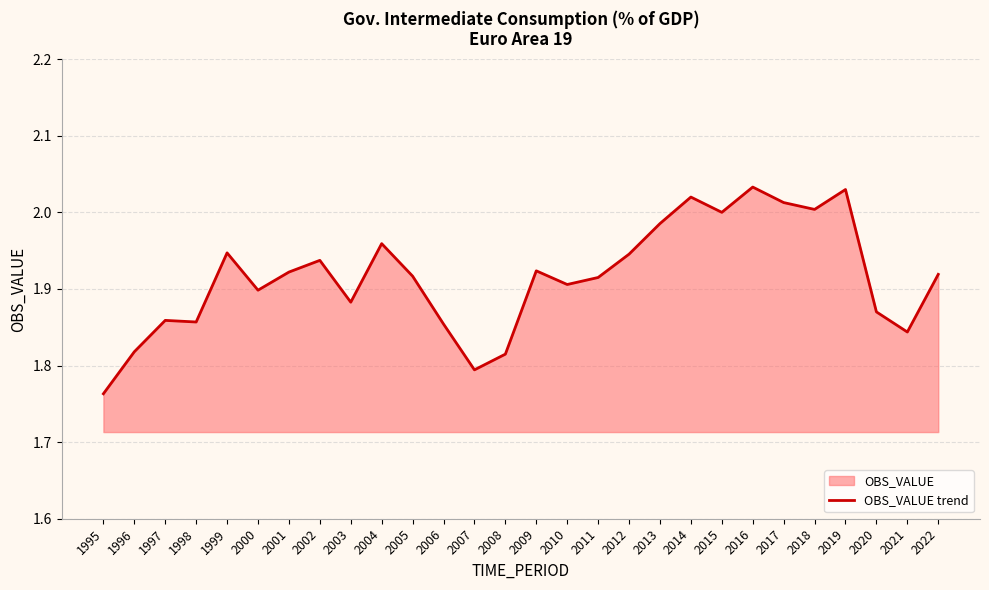

List the labels in order of value, smallest first.

1995, 2007, 2008, 1996, 2021, 2006, 1998, 1997, 2020, 2003, 2000, 2010, 2011, 2005, 2022, 2001, 2009, 2002, 2012, 1999, 2004, 2013, 2015, 2018, 2017, 2014, 2019, 2016